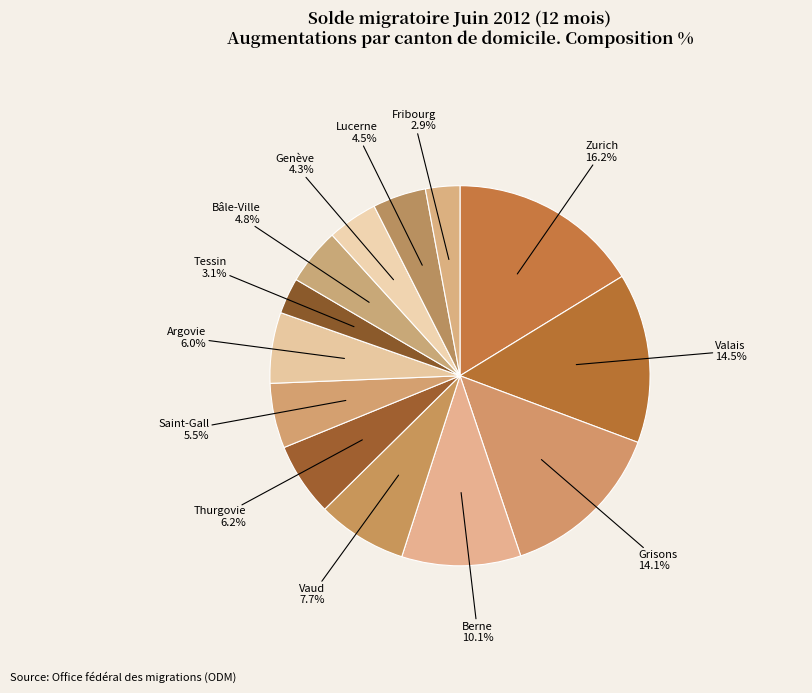

Does Grisons represent more than half of the total?

No